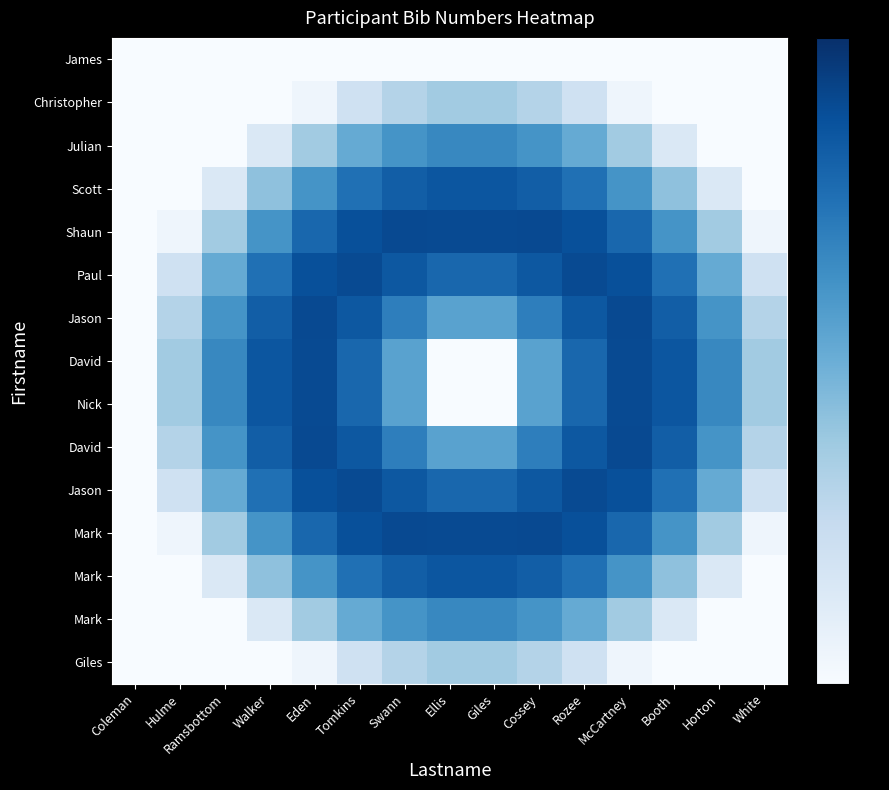

At which category is the sum across all series the highest?

Tomkins